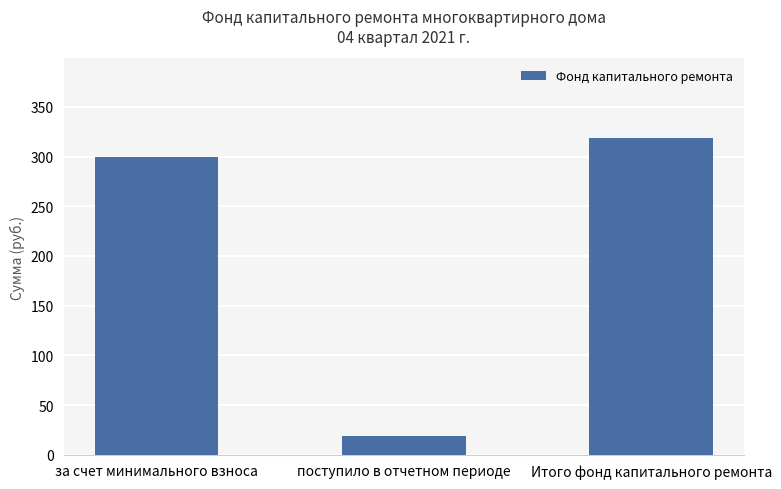

List the labels in order of value, largest first.

Итого фонд капитального ремонта, за счет минимального взноса, поступило в отчетном периоде